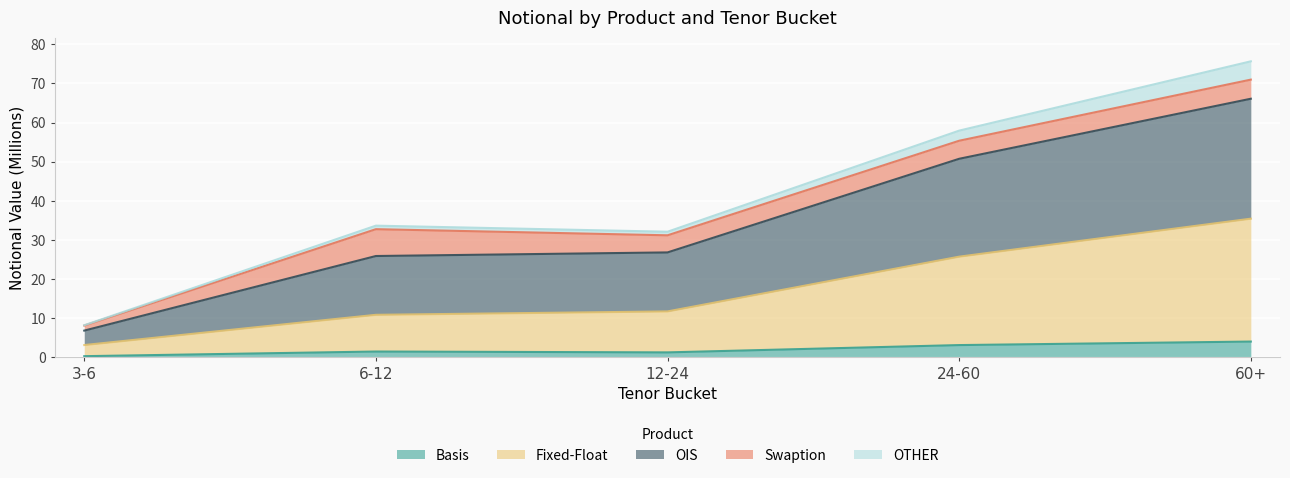

How many values in the Basis series are below 1?

1